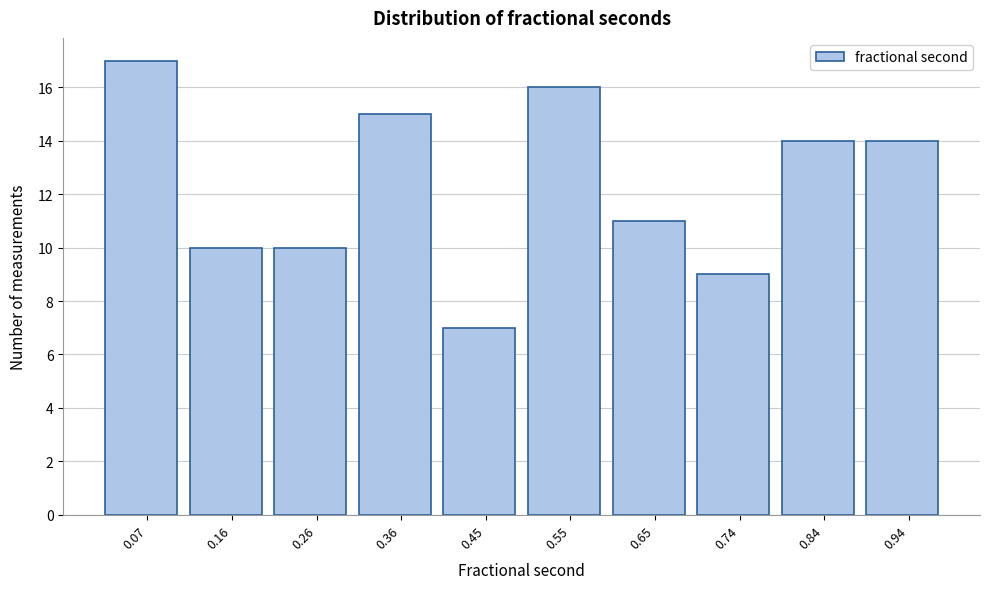

How tall is the bar that spans 0.41 to 0.50 on the x-axis? Neither the bar edges nor the heights are printed on the chart, so give them approximately, as read against the axes.

7